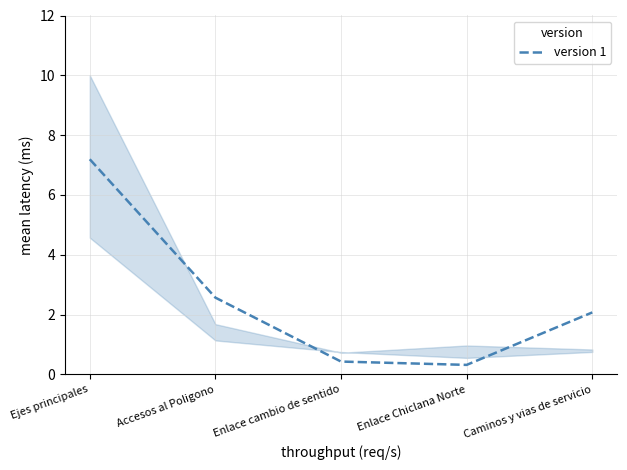

What is the average value?

2.5